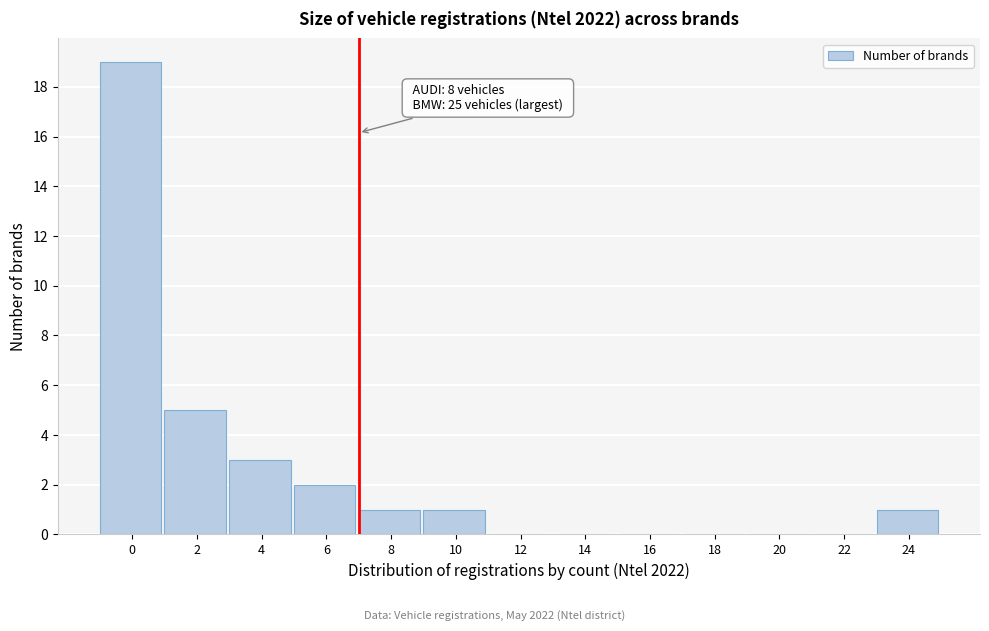

Reading left to right, list all the values displayed in this chart.

0=19	2=5	4=3	6=2	8=1	10=1	12=0	14=0	16=0	18=0	20=0	22=0	24=1